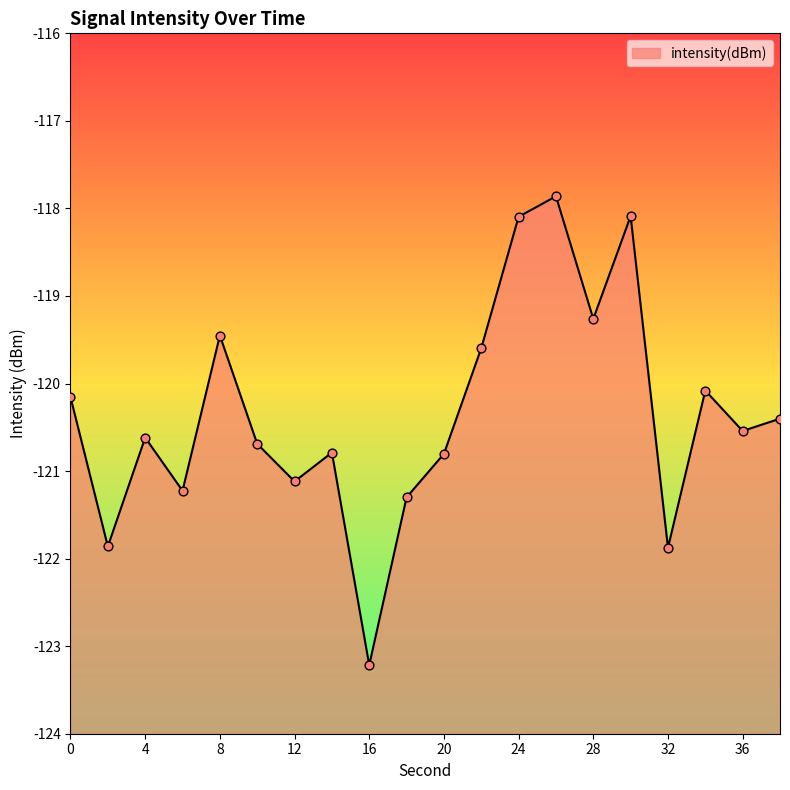

Which has a higher value, 28 or 18?

28